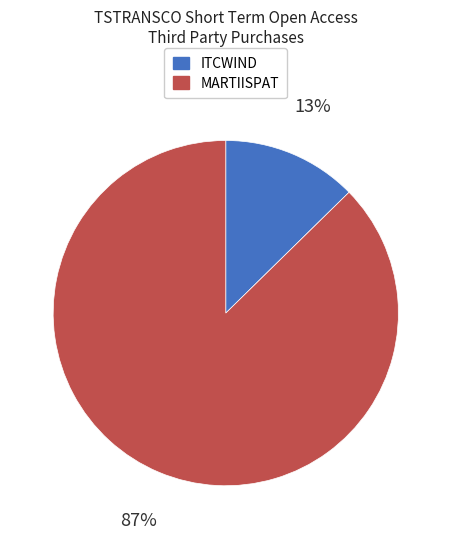

What is the smallest slice in the pie chart?

ITCWIND